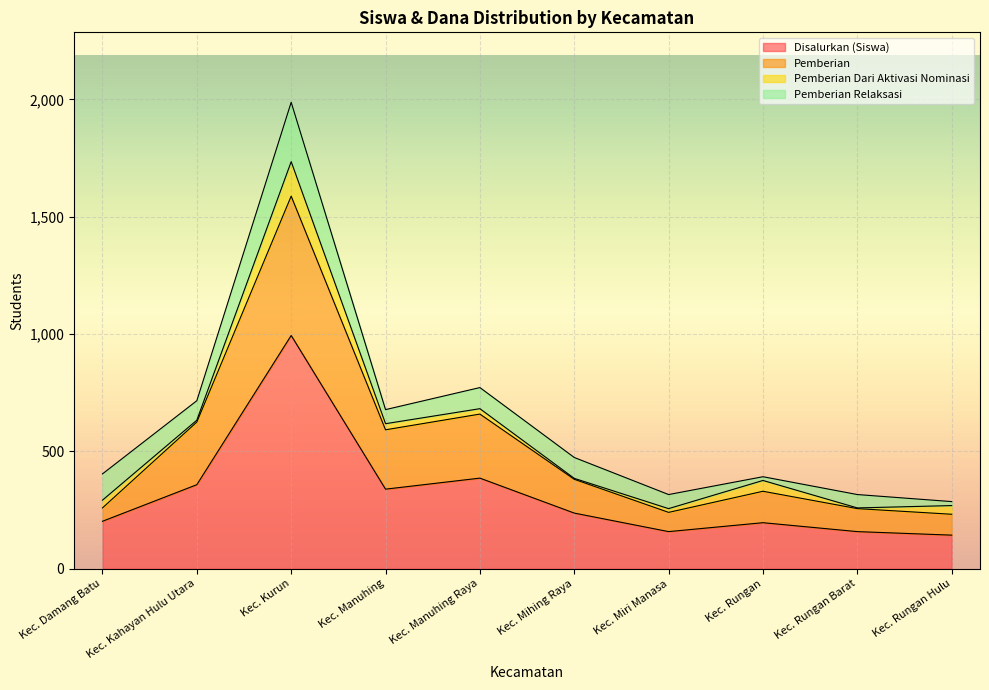

What is the minimum value for Disalurkan (Siswa)?

143